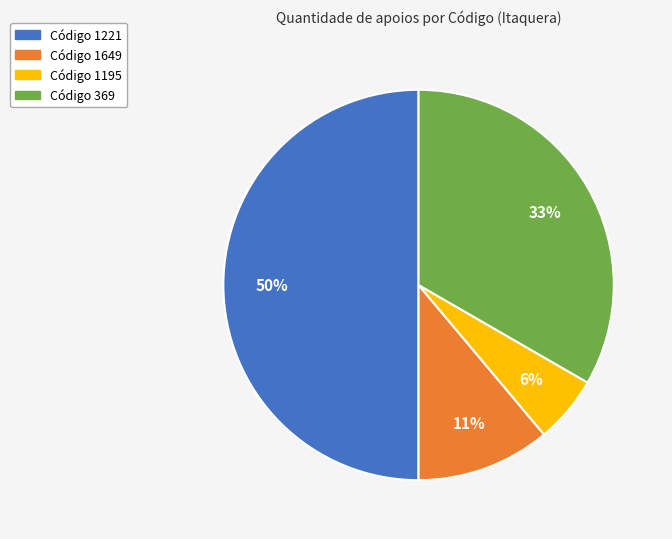

To the nearest percent, what is the average slice percentage?

25%